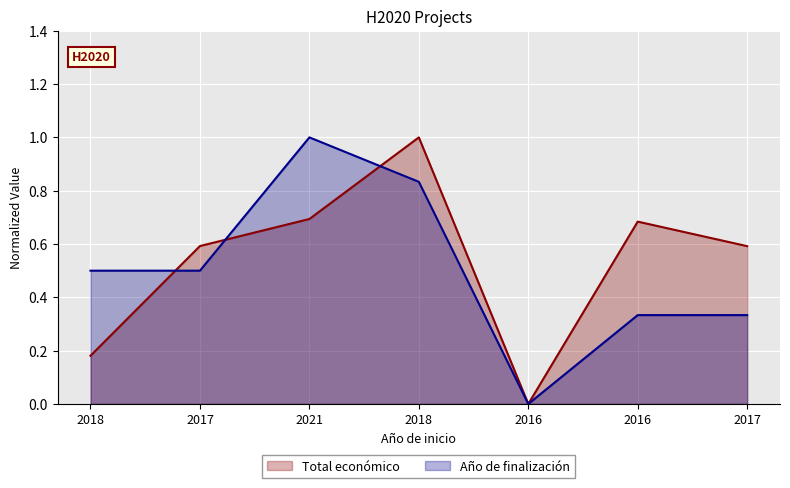

Rank the categories by Total económico value from lowest to highest.

2016, 2018, 2017, 2017, 2016, 2021, 2018